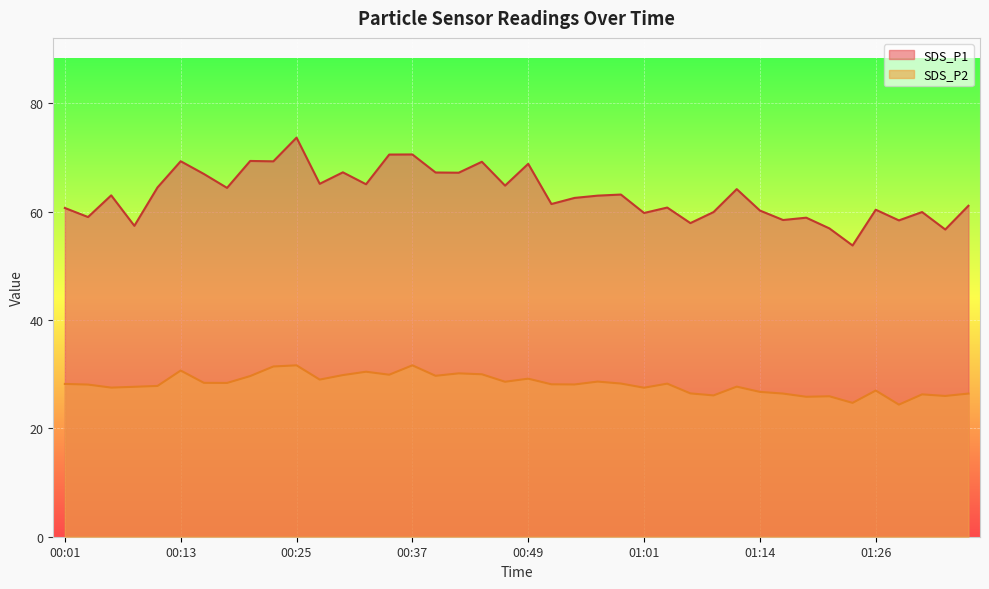

Reading right to left, list all the values displayed in this chart.

SDS_P1: 61.1	56.7	59.9	58.4	60.4	53.8	56.9	58.9	58.5	60.2	64.2	59.9	57.9	60.8	59.8	63.1	63.0	62.5	61.4	68.8	64.8	69.2	67.2	67.2	70.5	70.5	65.0	67.2	65.1	73.7	69.3	69.3	64.4	67.0	69.3	64.5	57.4	63.0	59.0	60.7
SDS_P2: 26.4	26.0	26.3	24.4	27.0	24.7	25.9	25.8	26.4	26.7	27.7	26.1	26.4	28.2	27.5	28.3	28.6	28.1	28.1	29.2	28.6	30.0	30.1	29.7	31.6	29.9	30.4	29.8	29.0	31.6	31.4	29.6	28.4	28.4	30.7	27.8	27.7	27.5	28.1	28.2